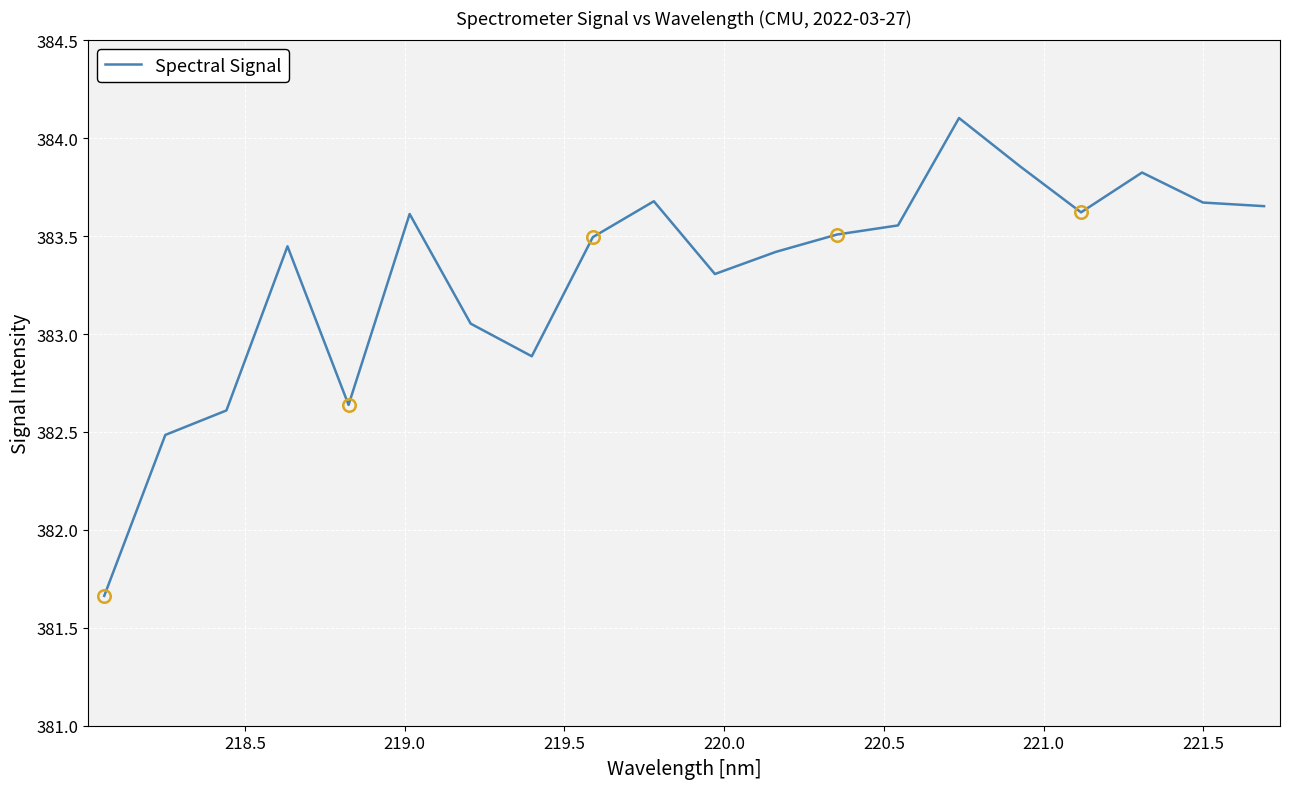

What is the highest value of the Spectral Signal series?

384.1